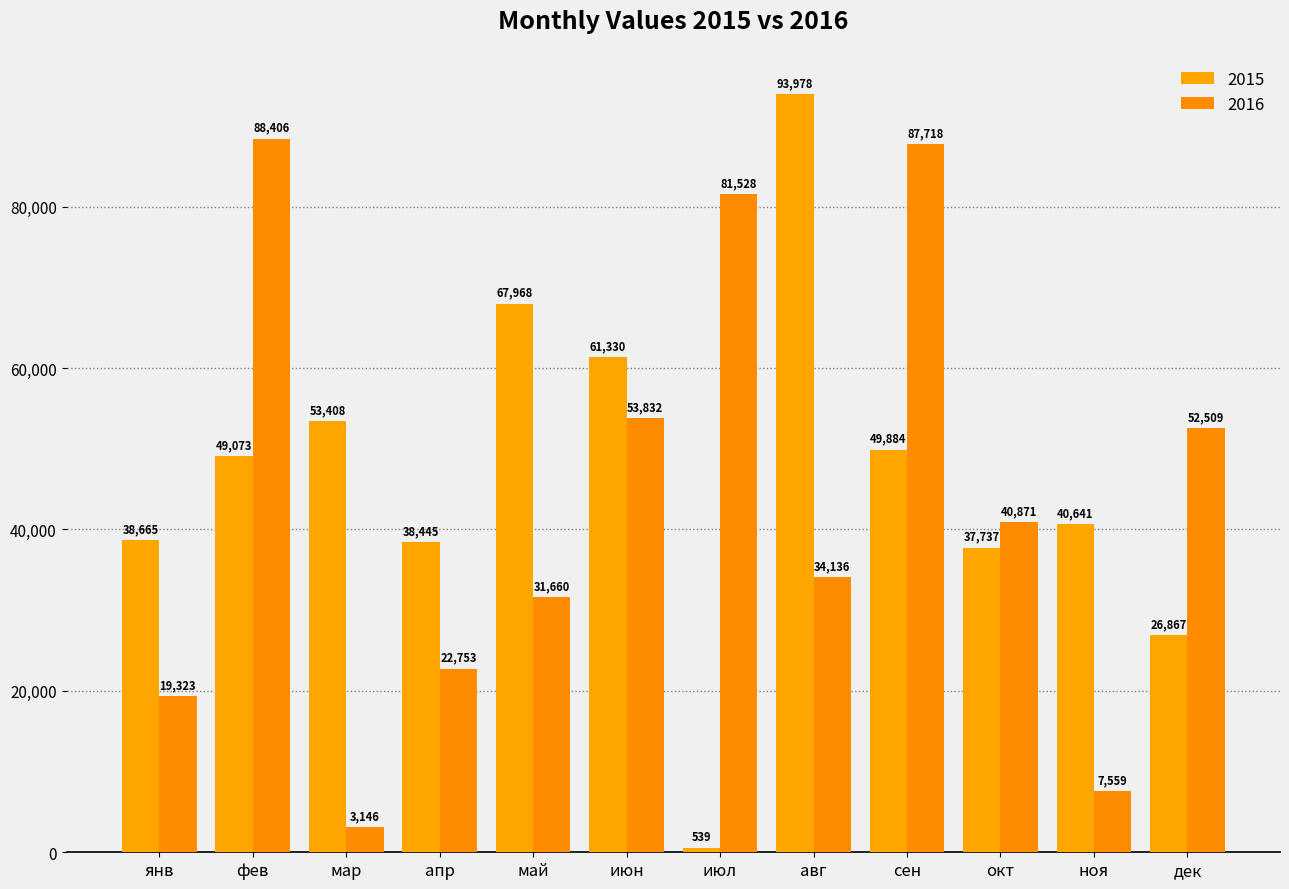

Is the value of 2015 at фев greater than the value of 2016 at окт?

Yes